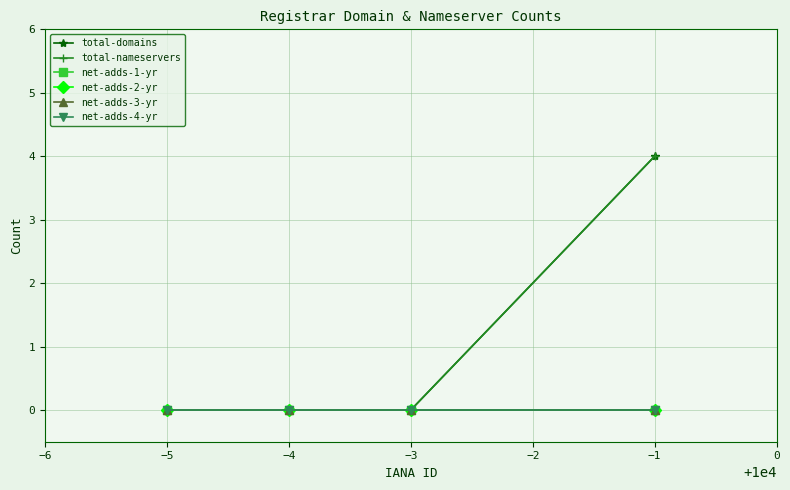

Reading left to right, list all the values displayed in this chart.

total-domains: 0	0	0	4
total-nameservers: 0	0	0	4
net-adds-1-yr: 0	0	0	0
net-adds-2-yr: 0	0	0	0
net-adds-3-yr: 0	0	0	0
net-adds-4-yr: 0	0	0	0